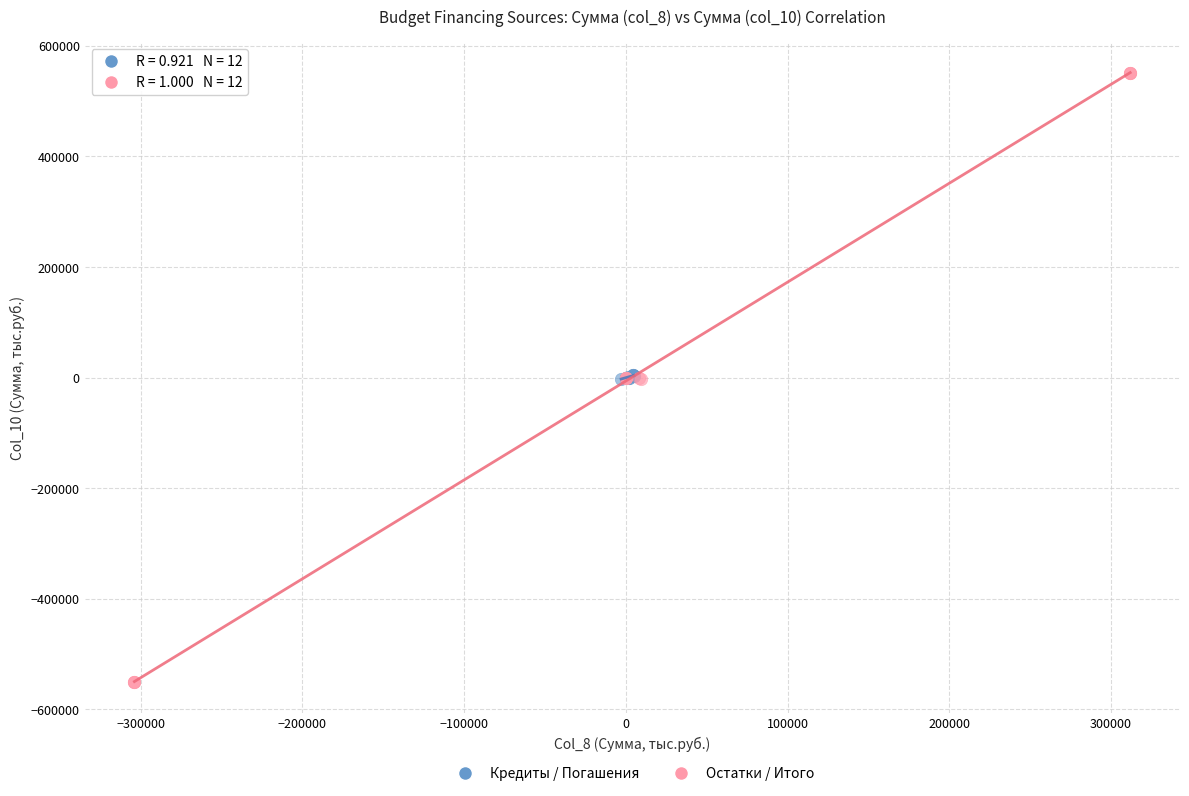

Which series reaches the minimum Y coordinate?

Остатки / Итого